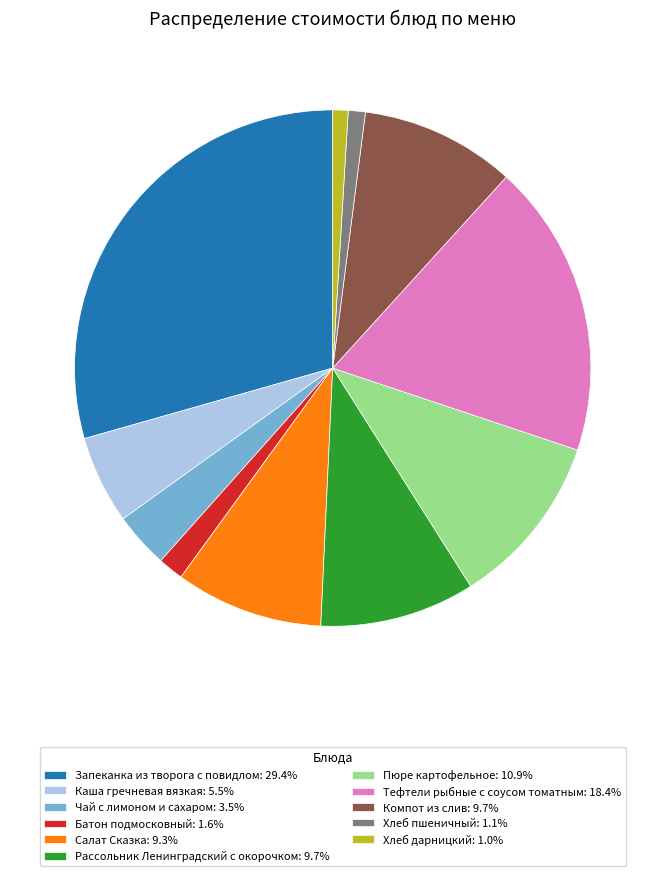

Is there a majority slice in this chart?

No